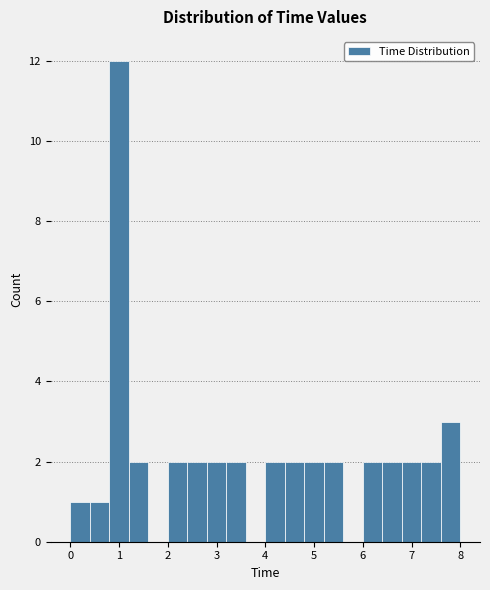

Reading left to right, list every bar in this chart as the range it spans on the x-axis followed by its height. The values are not printed on the chart, so give them approximately, as read against the axis.

0.0 to 0.4: 1
0.4 to 0.8: 1
0.8 to 1.2: 12
1.2 to 1.6: 2
1.6 to 2.0: 0
2.0 to 2.4: 2
2.4 to 2.8: 2
2.8 to 3.2: 2
3.2 to 3.6: 2
3.6 to 4.0: 0
4.0 to 4.4: 2
4.4 to 4.8: 2
4.8 to 5.2: 2
5.2 to 5.6: 2
5.6 to 6.0: 0
6.0 to 6.4: 2
6.4 to 6.8: 2
6.8 to 7.2: 2
7.2 to 7.6: 2
7.6 to 8.0: 3